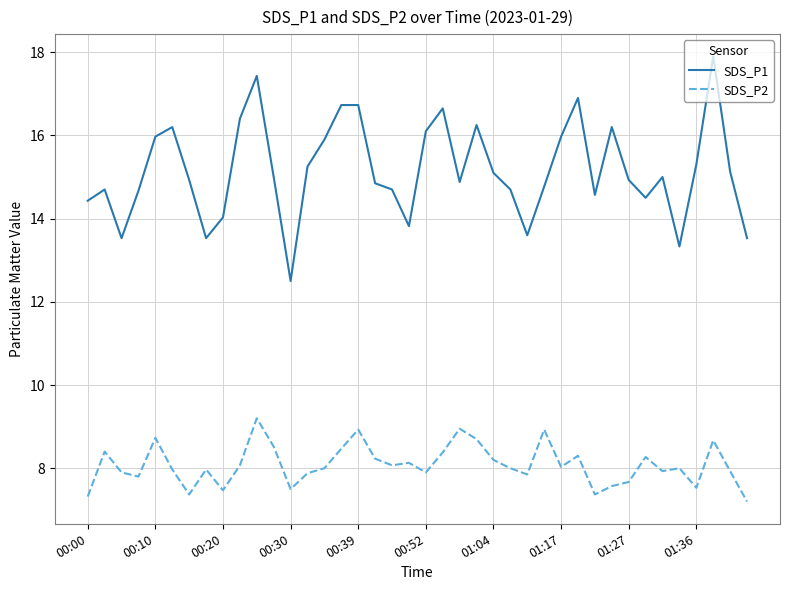

True or false: SDS_P1 and SDS_P2 intersect in this chart.

False